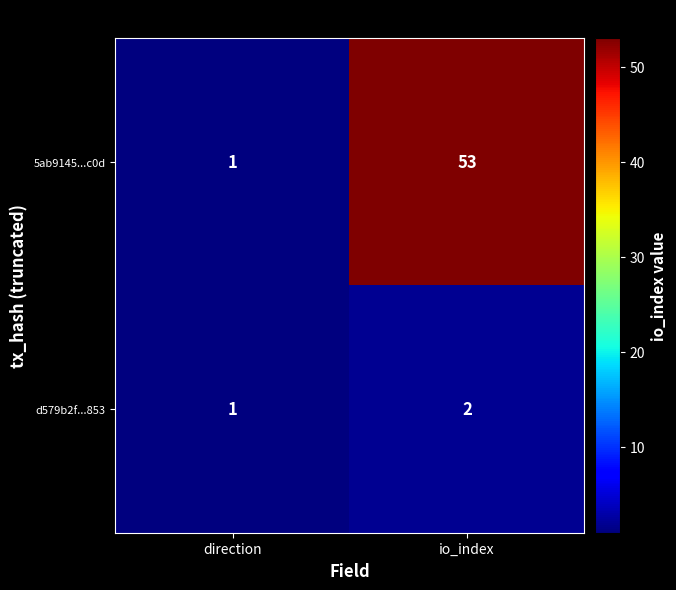

Reading left to right, extract all data points from this chart.

5ab9145...c0d: 1	53
d579b2f...853: 1	2